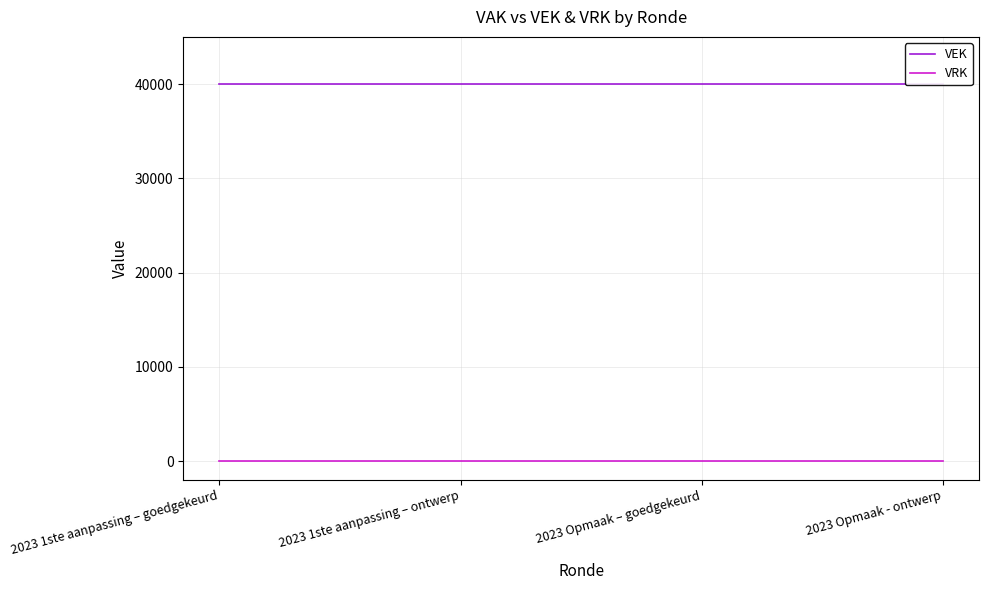

True or false: VRK has more than 0 interior local peaks.

False